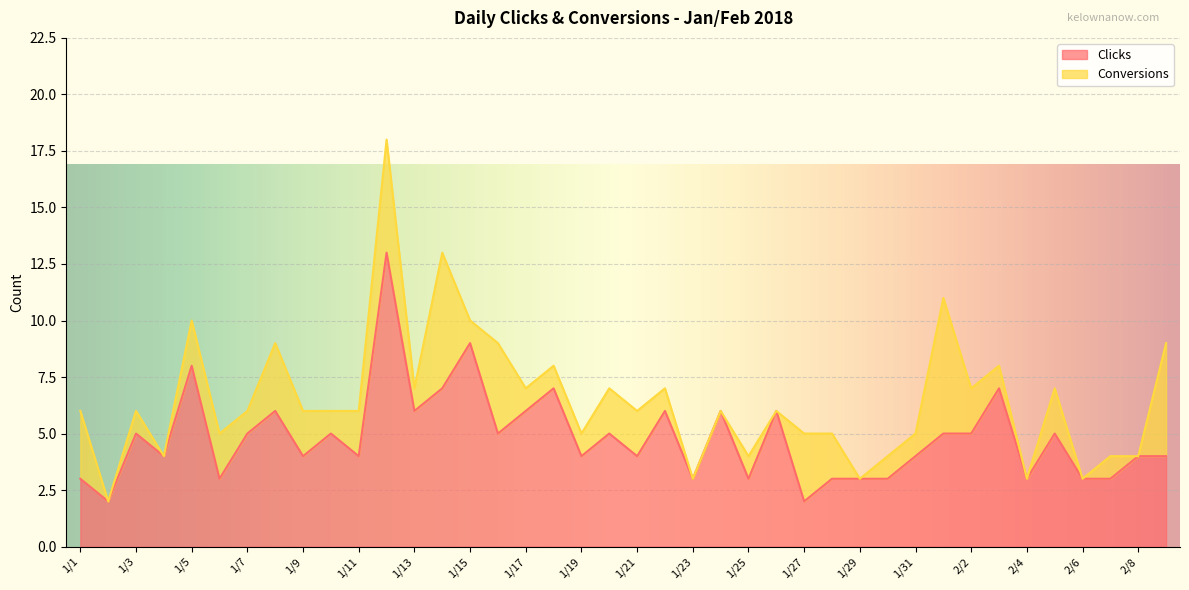

At which category does the data reach its first local valley?

1/2